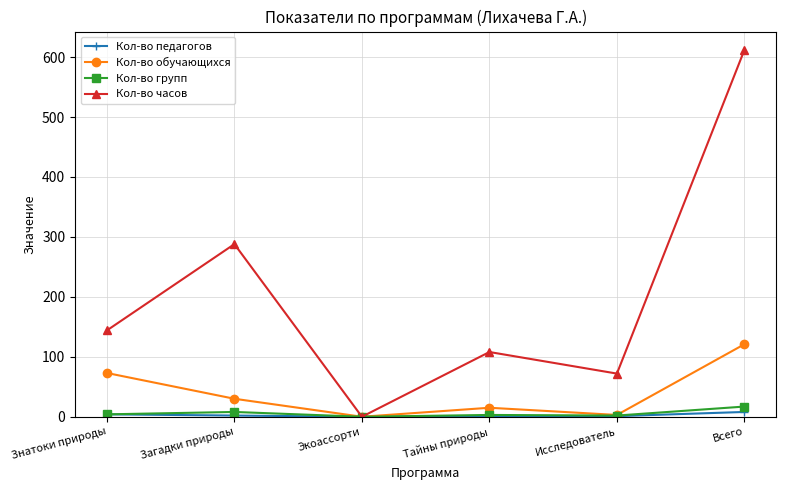

In Кол-во часов, how many points are lower than both neighbors (excluding endpoints)?

2